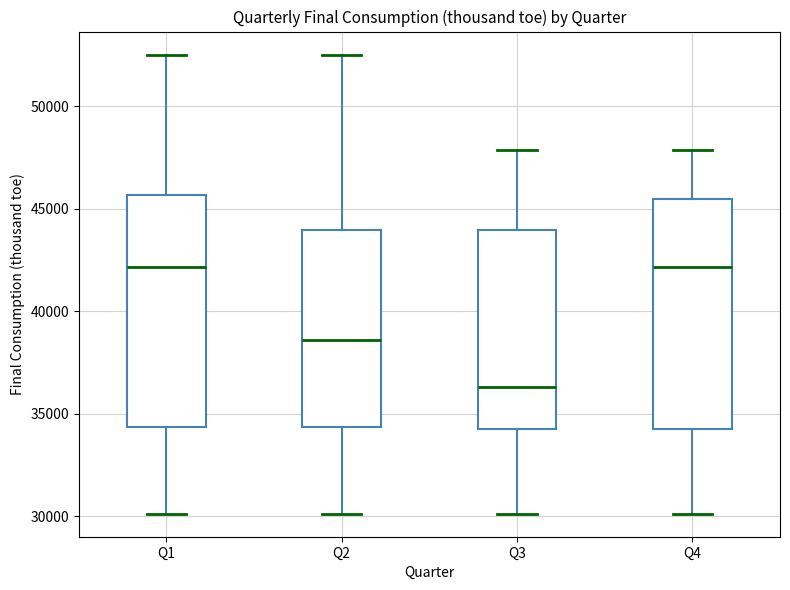

Reading left to right, read every box against the y-axis: the position of its median line, the range the box covers, and the ends of its whiskers. The values are not printed on the chart, so give them approximately, as read against the axis.

Q1: median 42000, box 34500 to 45500, whiskers 30000 to 52500
Q2: median 38500, box 34500 to 44000, whiskers 30000 to 52500
Q3: median 36500, box 34500 to 44000, whiskers 30000 to 48000
Q4: median 42000, box 34500 to 45500, whiskers 30000 to 48000